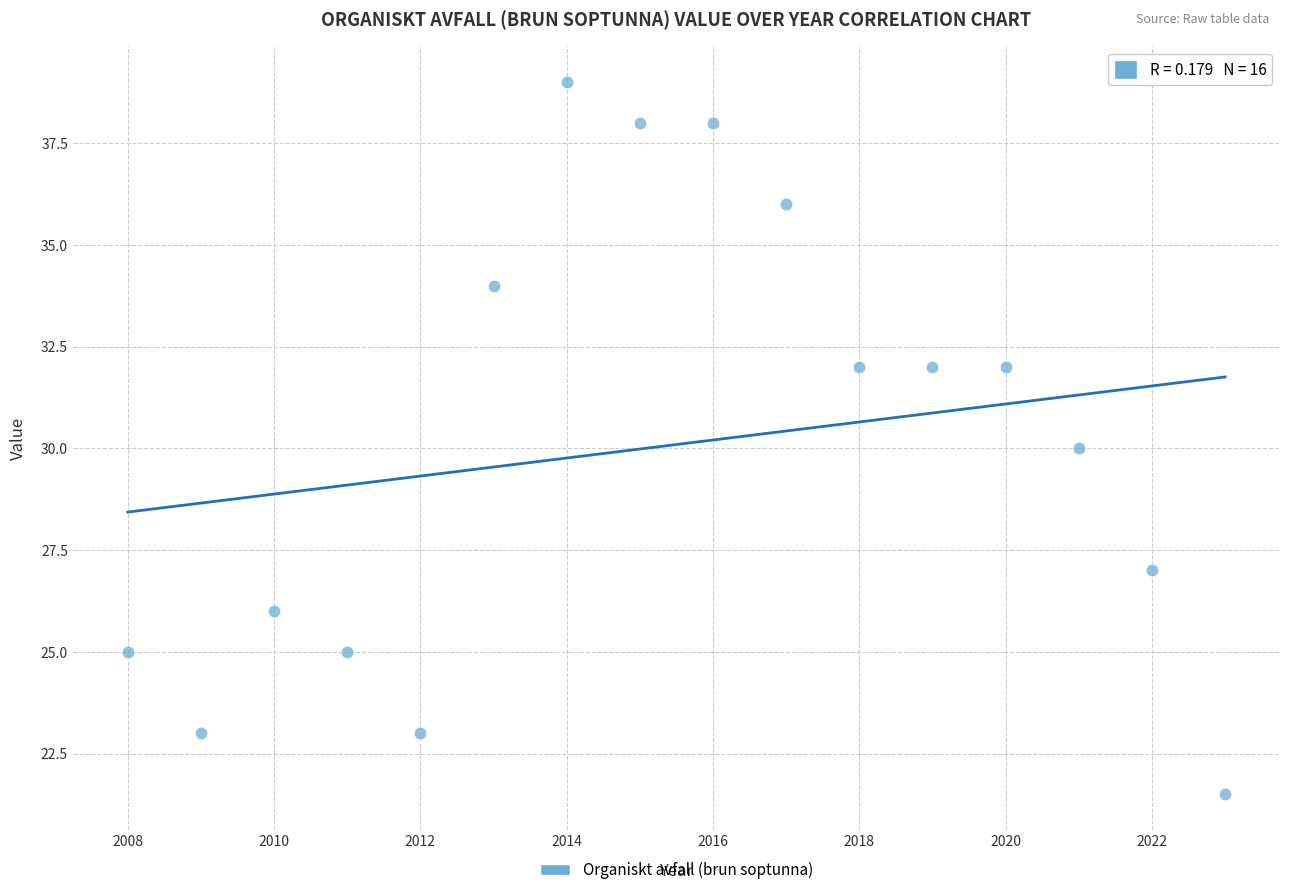

What is the range of X values (max minus min)?

15.0